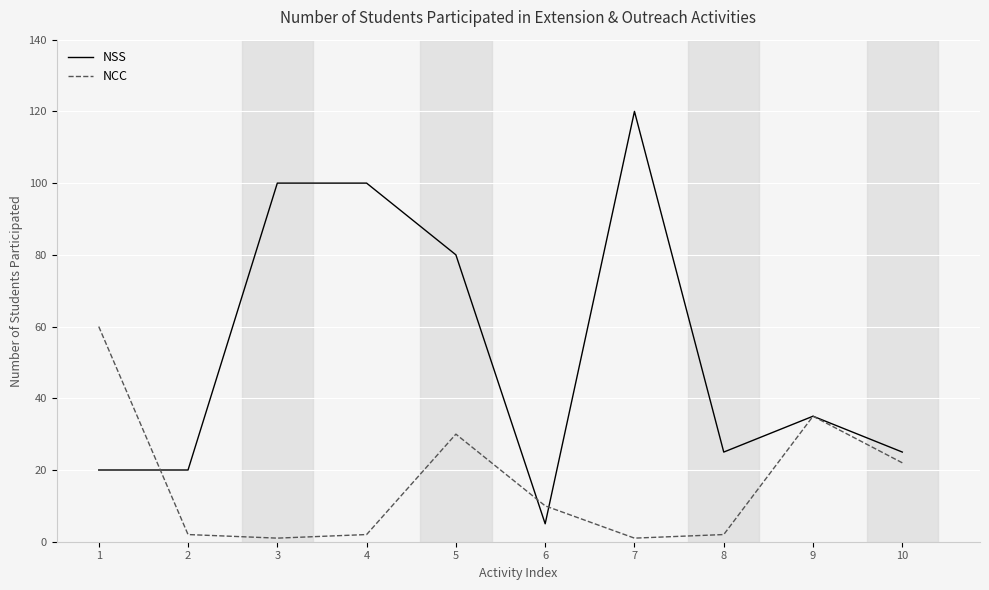

At which label does NSS reach its minimum?

6